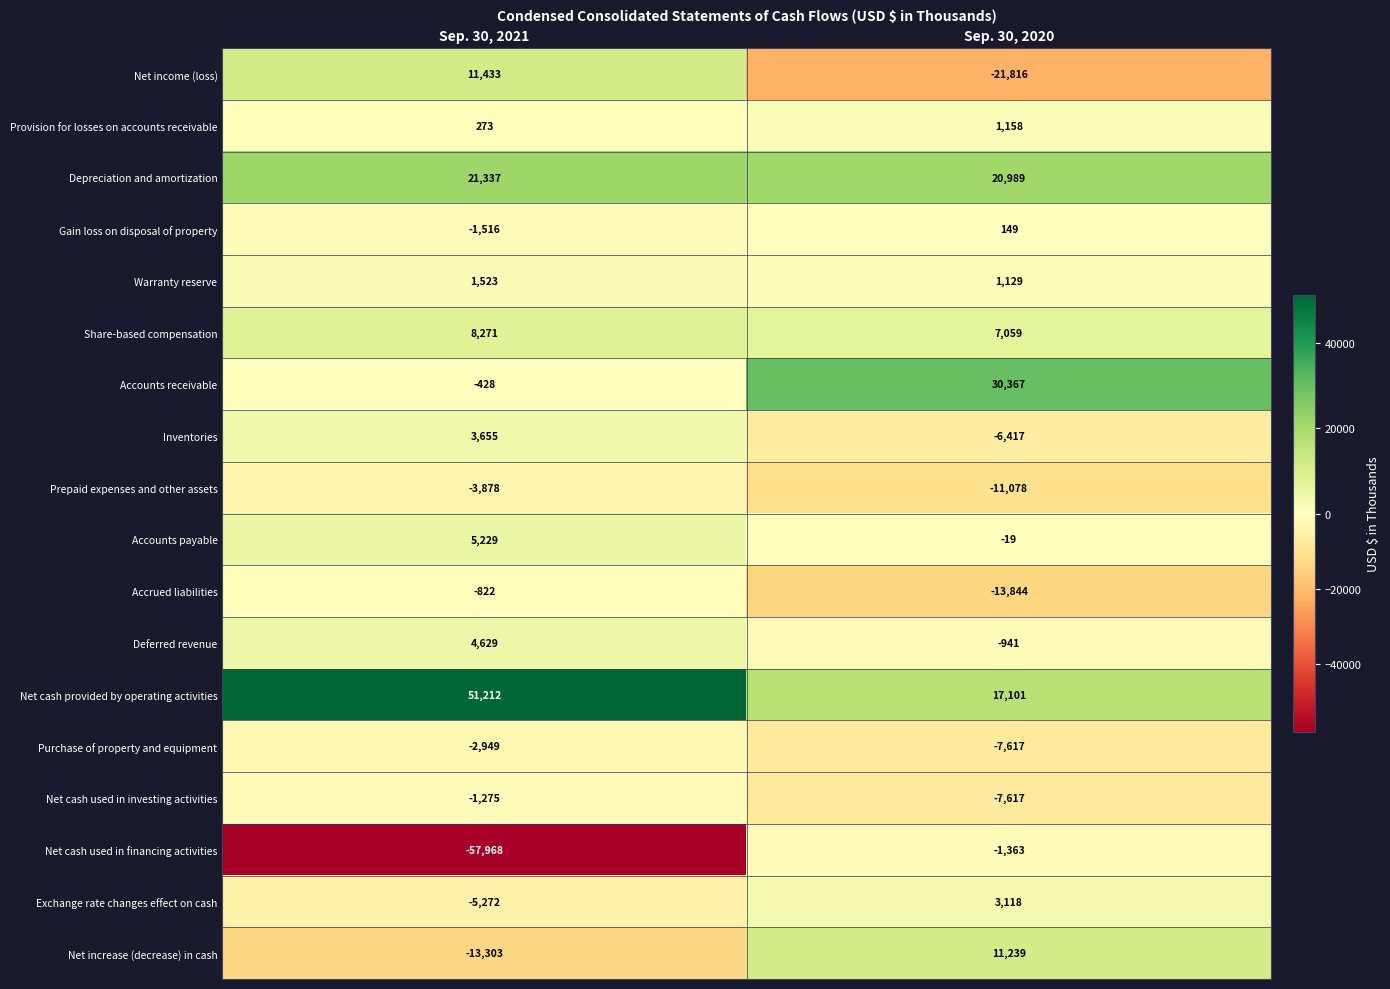

True or false: Accounts payable has a value of -31 at Sep. 30, 2020.

False